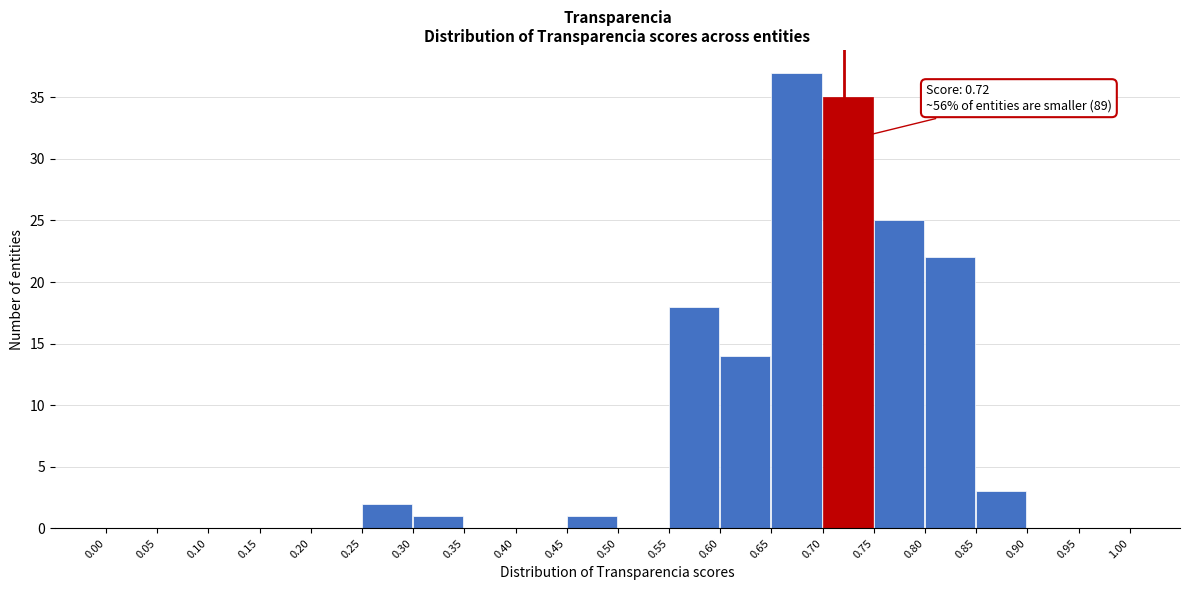

Which range on the x-axis has the tallest bar?

0.65 to 0.70